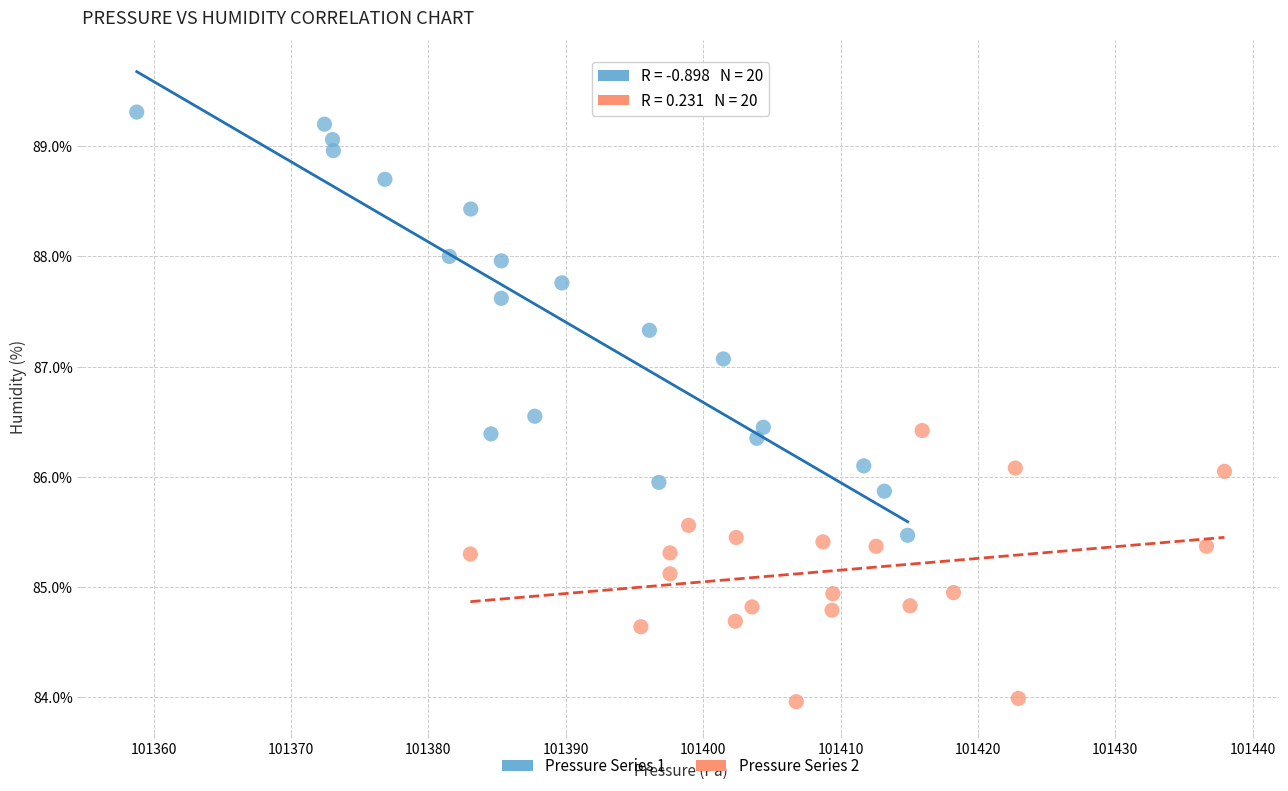

Which series has the widest spread of Y values?

Pressure Series 1